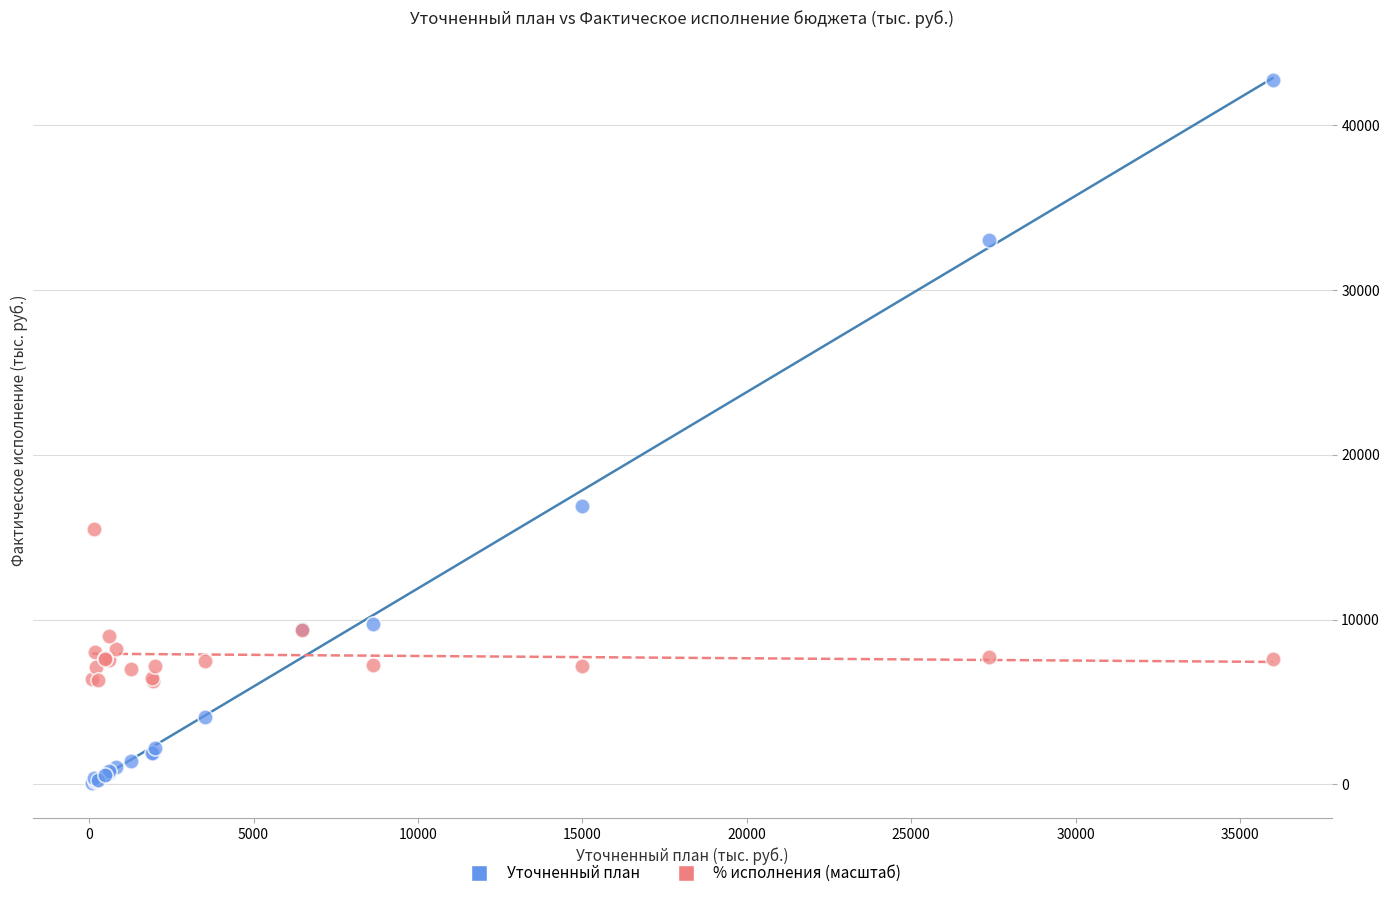

Which series reaches the minimum Y coordinate?

Уточненный план